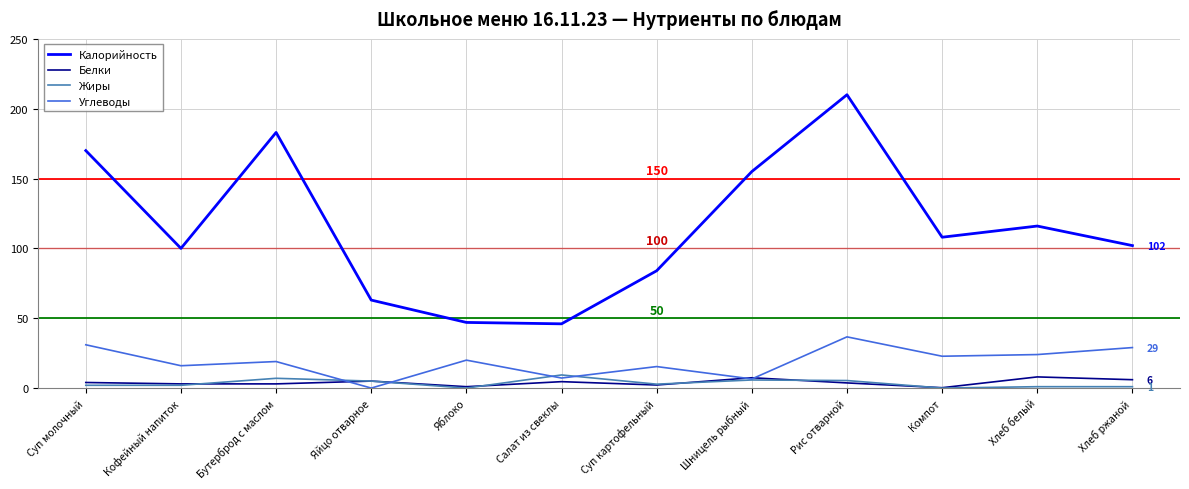

True or false: Белки and Калорийность intersect in this chart.

False